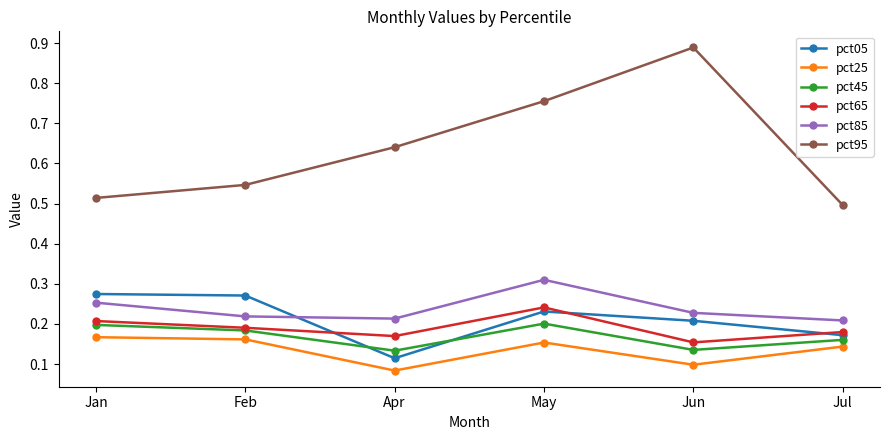

Which category has the highest value in the pct65 series?

May